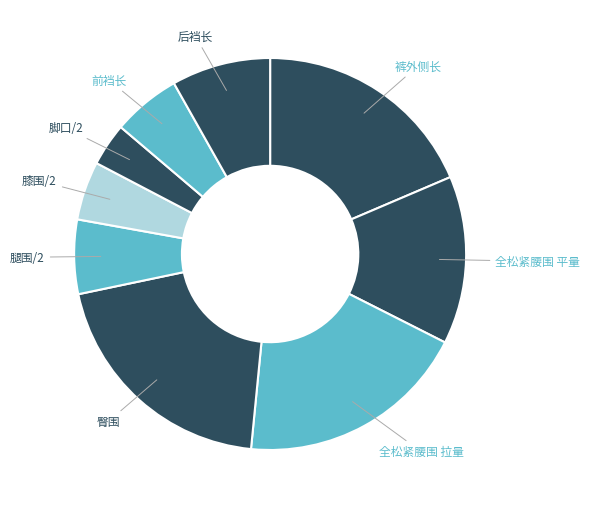

Count the number of slices in the pie.

9